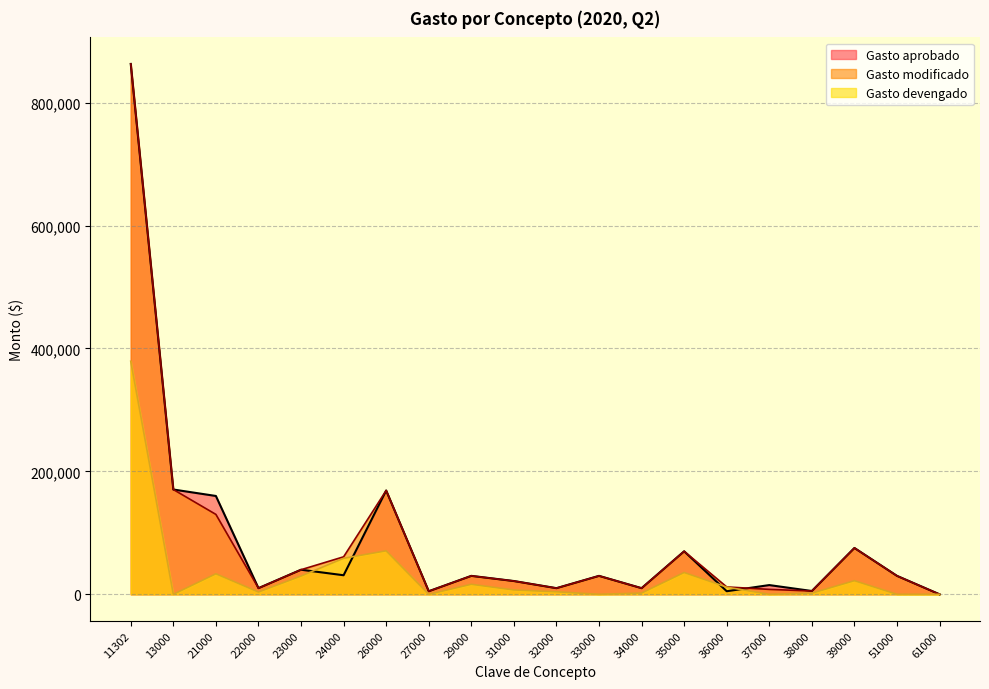

How many lines are shown in the chart?

3